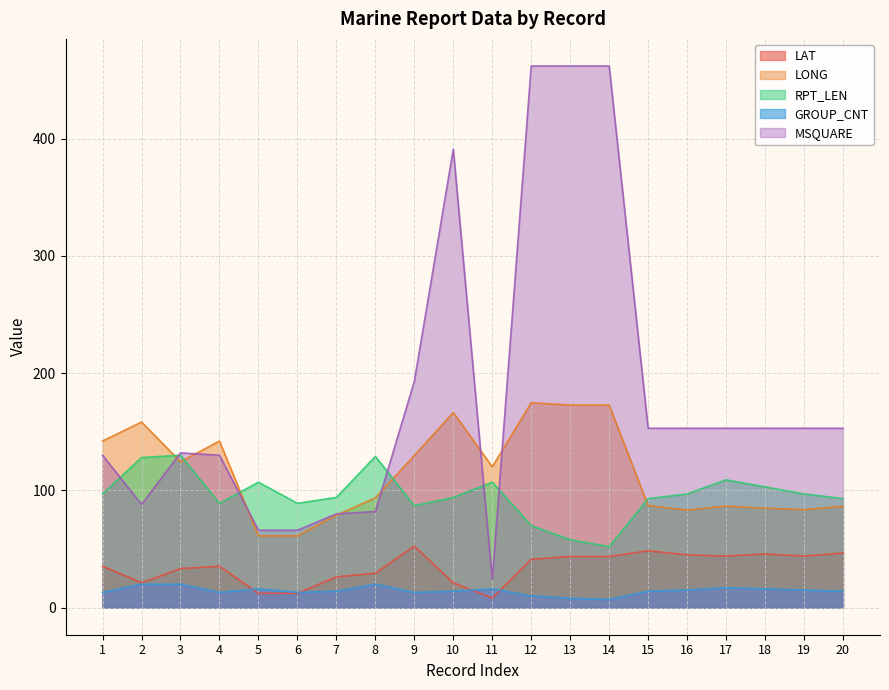

In GROUP_CNT, how many points are lower than both neighbors (excluding endpoints)?

4